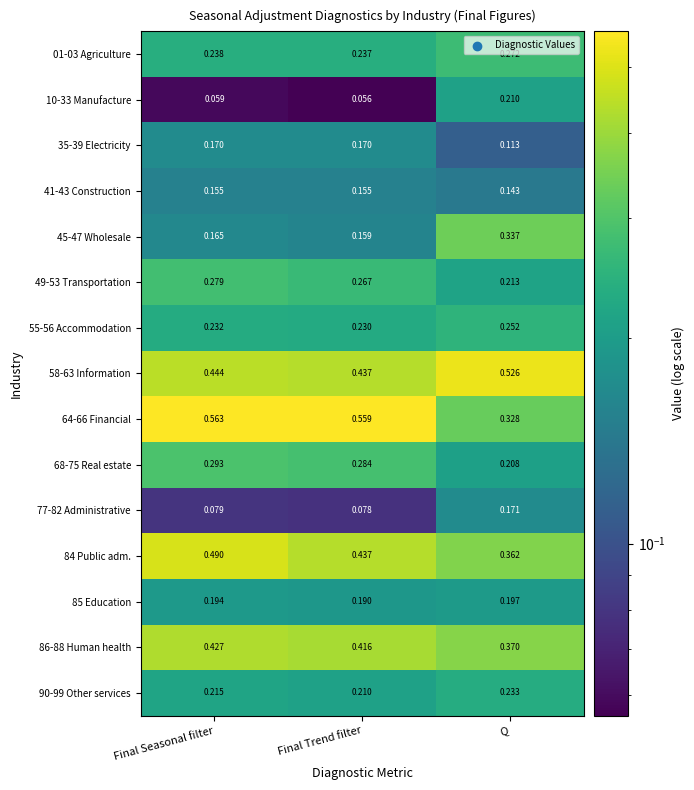

List the labels in order of 55-56 Accommodation value, smallest first.

Final Trend filter, Final Seasonal filter, Q